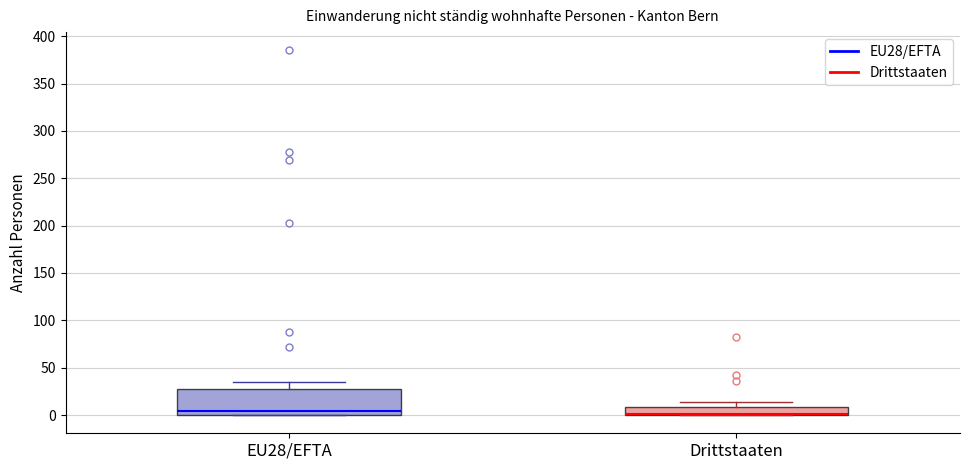

Reading left to right, transcribe this box plot: for each box, give where its median line is, the range the box spans, and where its two whiskers end, as read against the y-axis. The values are not printed on the chart, so give them approximately, as read against the axis.

EU28/EFTA: median 5, box 0 to 25, whiskers 0 to 35
Drittstaaten: median 0 (drawn on the box's lower edge), box 0 to 10, whiskers 0 to 15